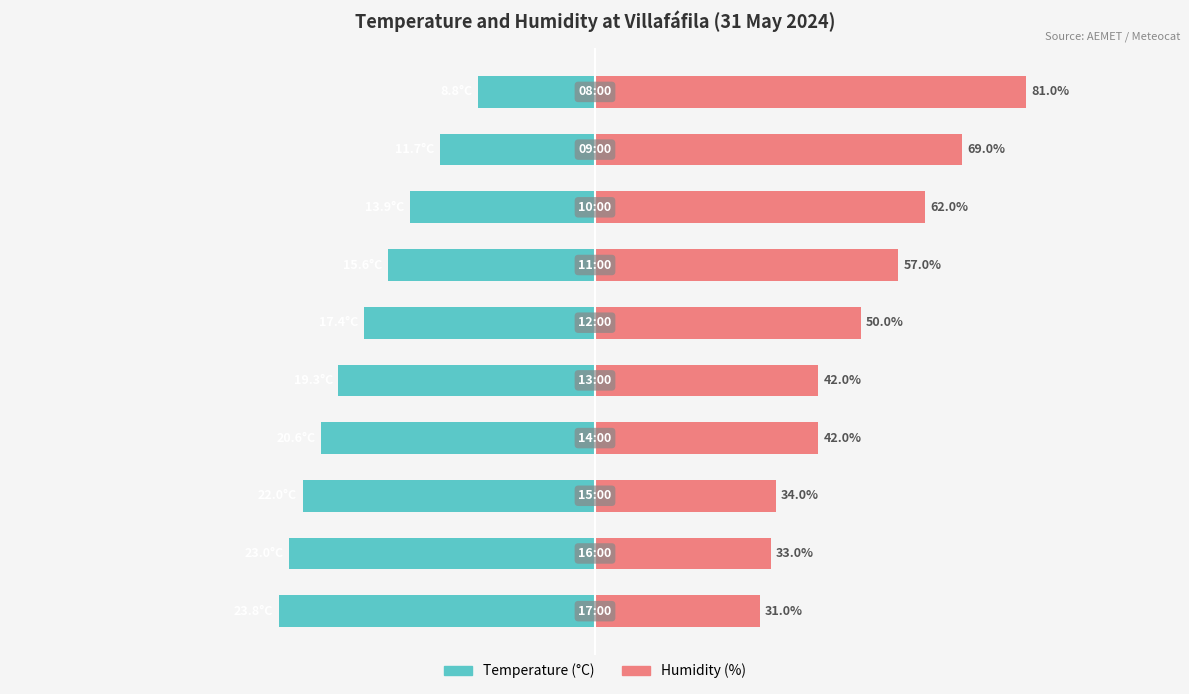

Which has a higher value, 5 or 0?

5